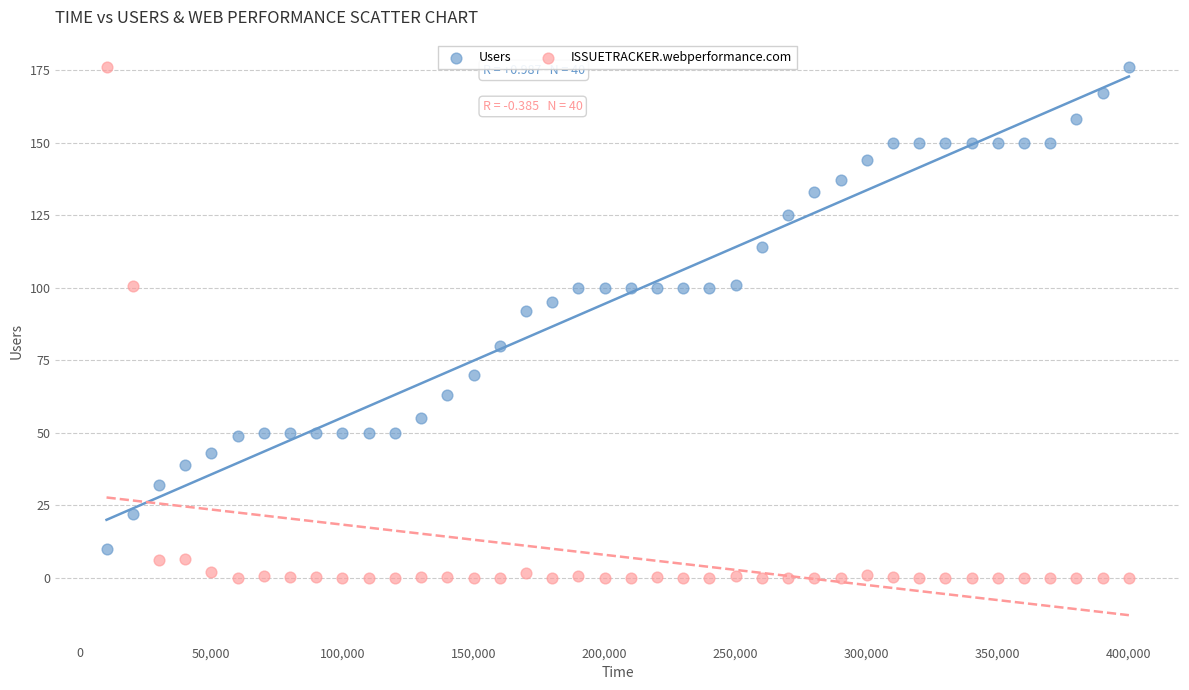

What are all the series names shown in the legend?

Users, ISSUETRACKER.webperformance.com